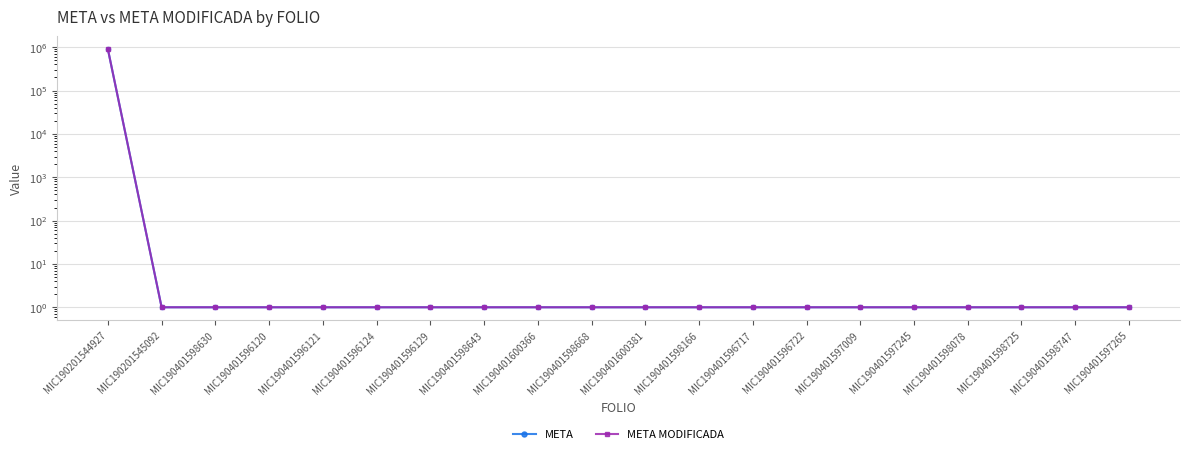

Which category has the highest value in the META MODIFICADA series?

MIC190201544927